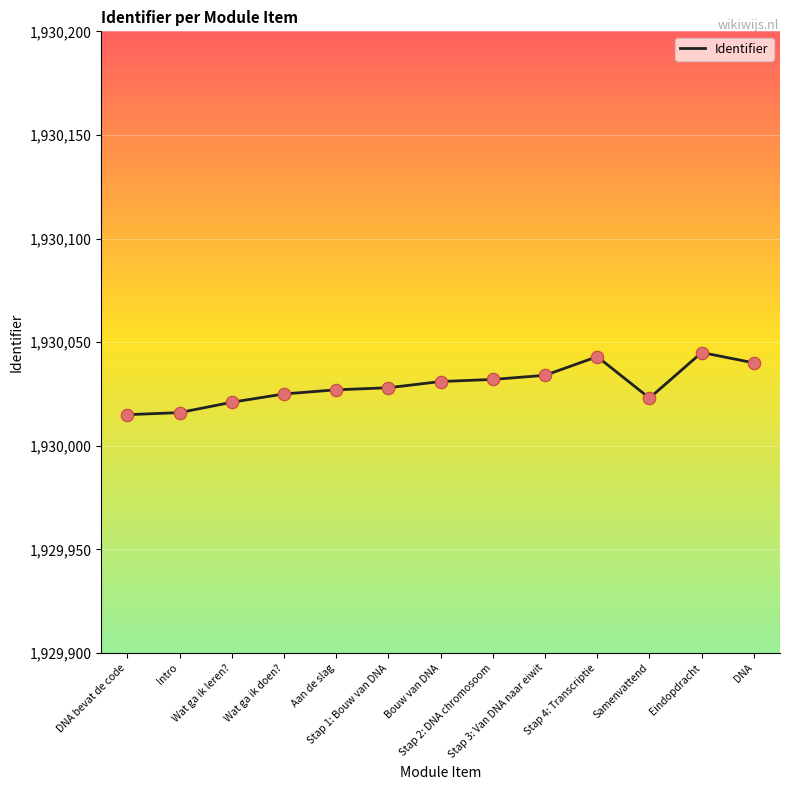

Between Aan de slag and DNA, which is larger?

DNA